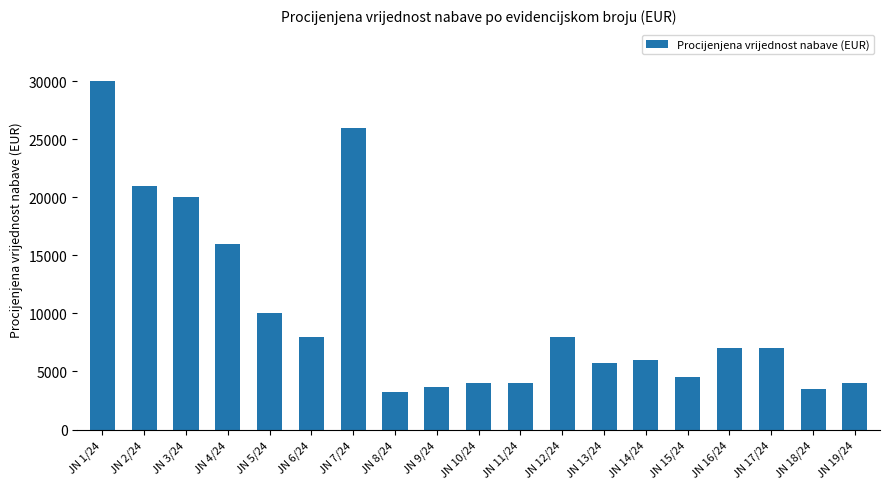

What is the maximum value shown in the chart?

30000